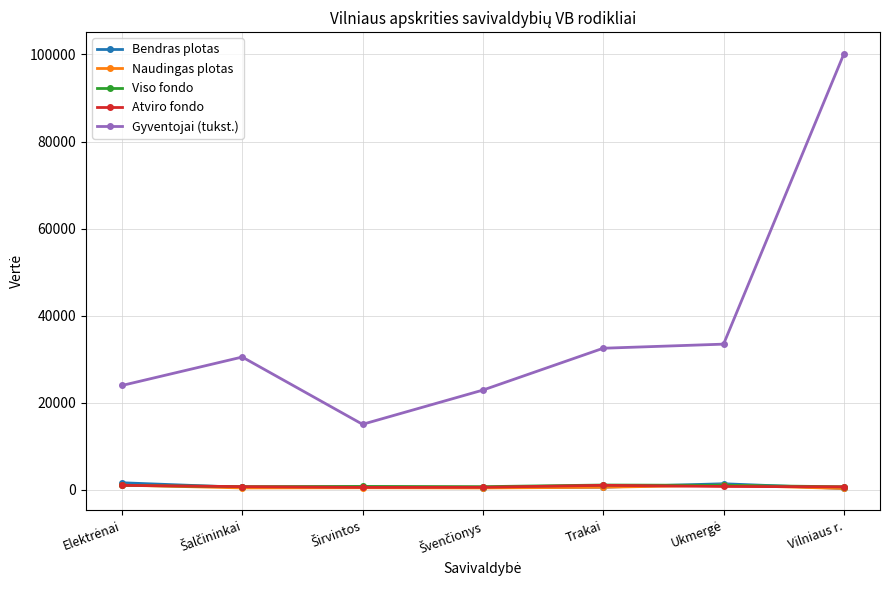

Does the chart have visible grid lines?

Yes